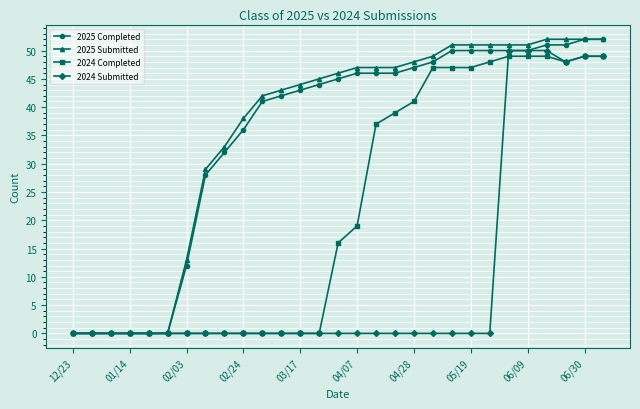

What is the maximum value shown in the chart?

52